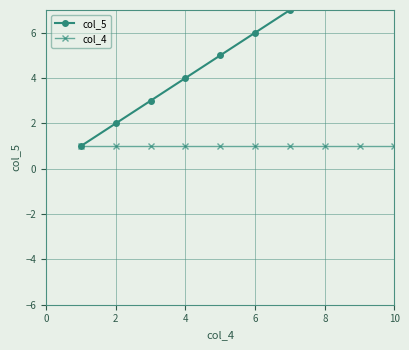

What is the total value across all series at 2?

3